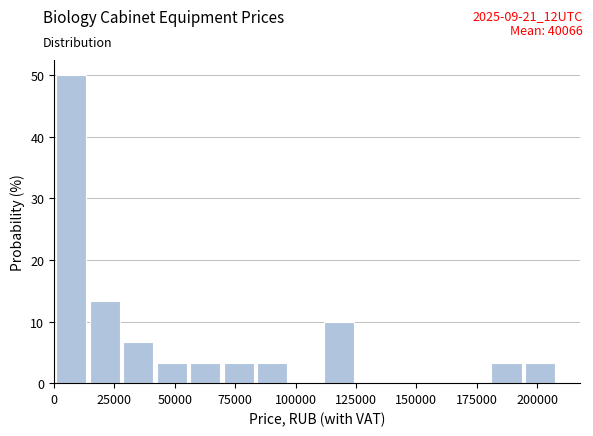

Around what value on the x-axis is the tallest bar? Give the approximate position of its centre, as read against the axis.

5000